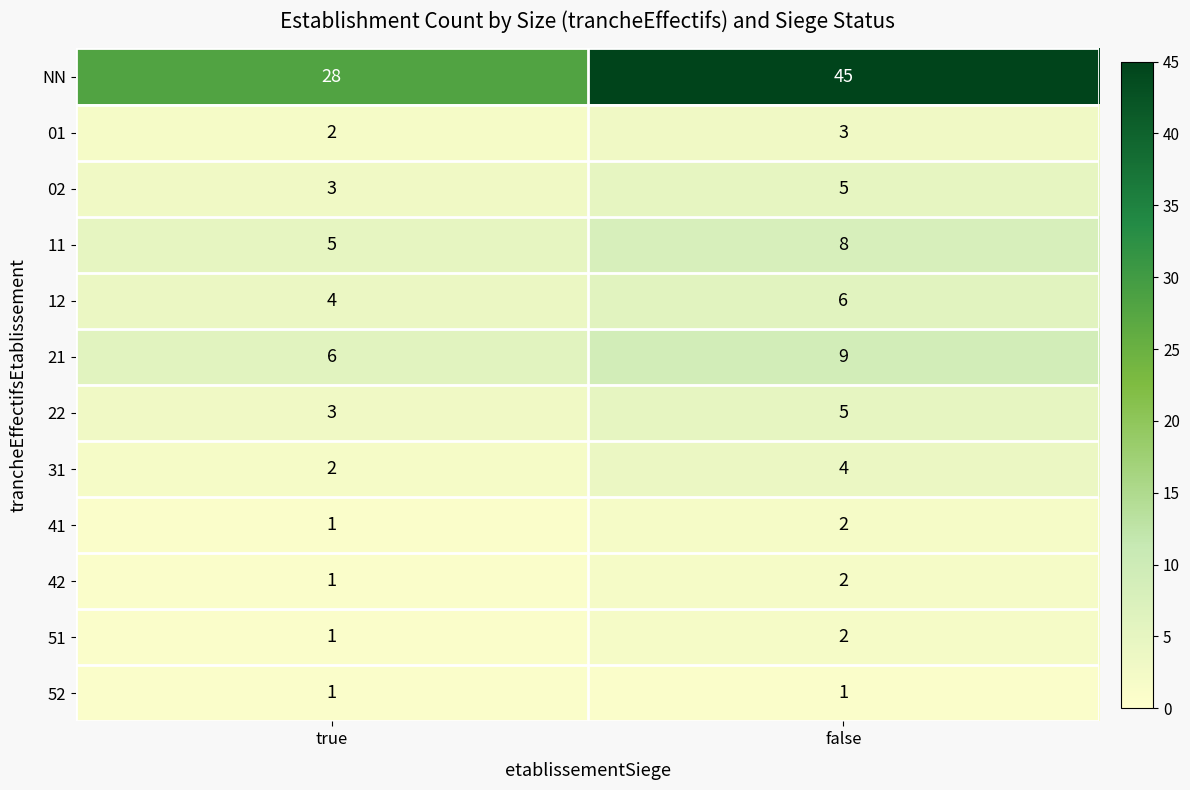

What is the sum of all 31 values?

6